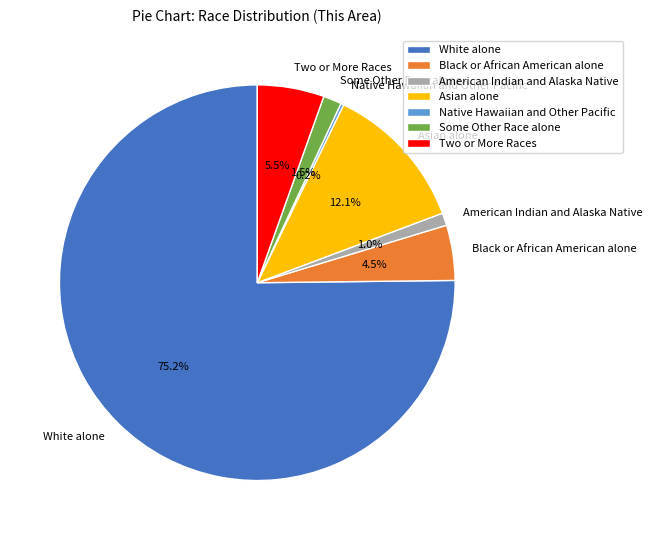

To the nearest percent, what is the average slice percentage?

14%